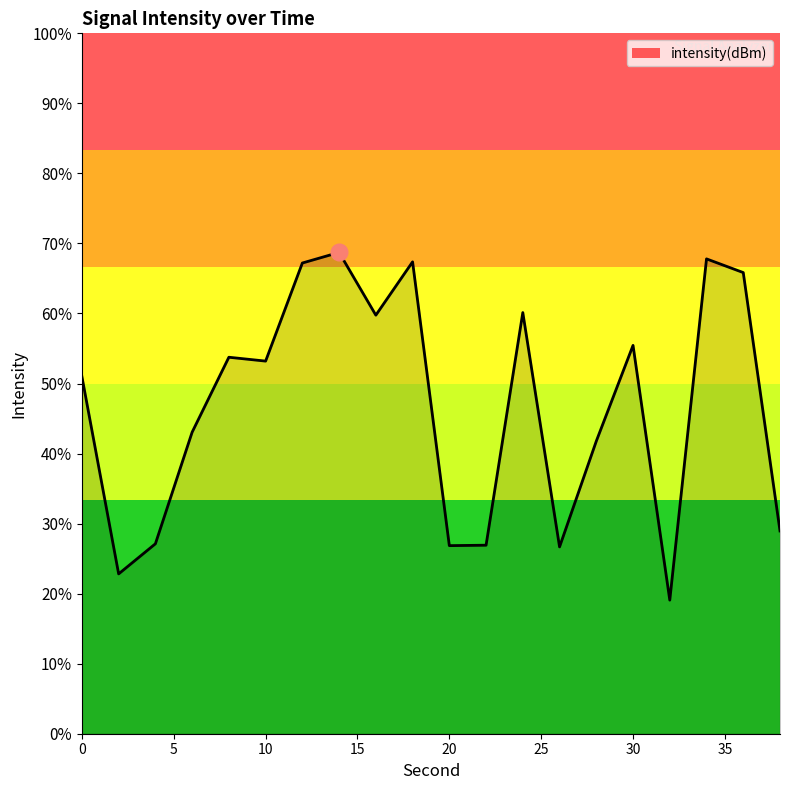

Where does the data first go above -129?

20